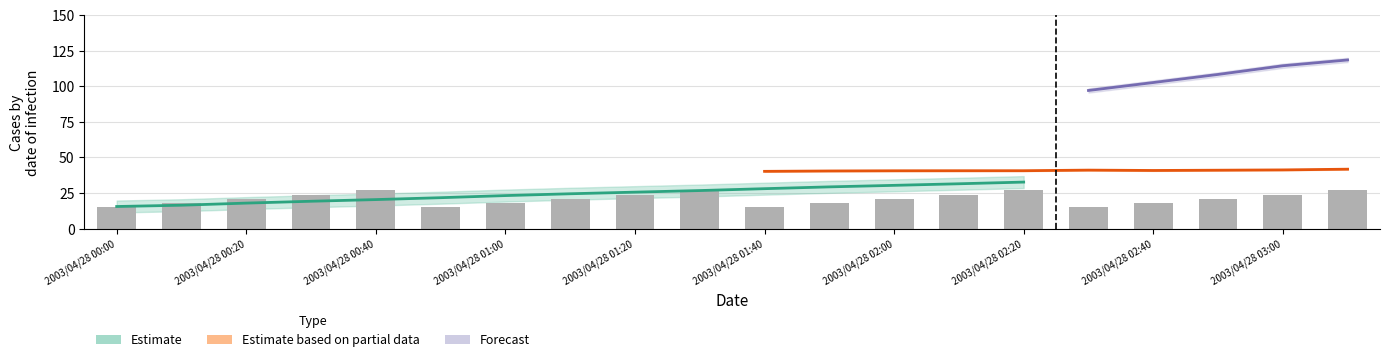

Are the bars horizontal?

No